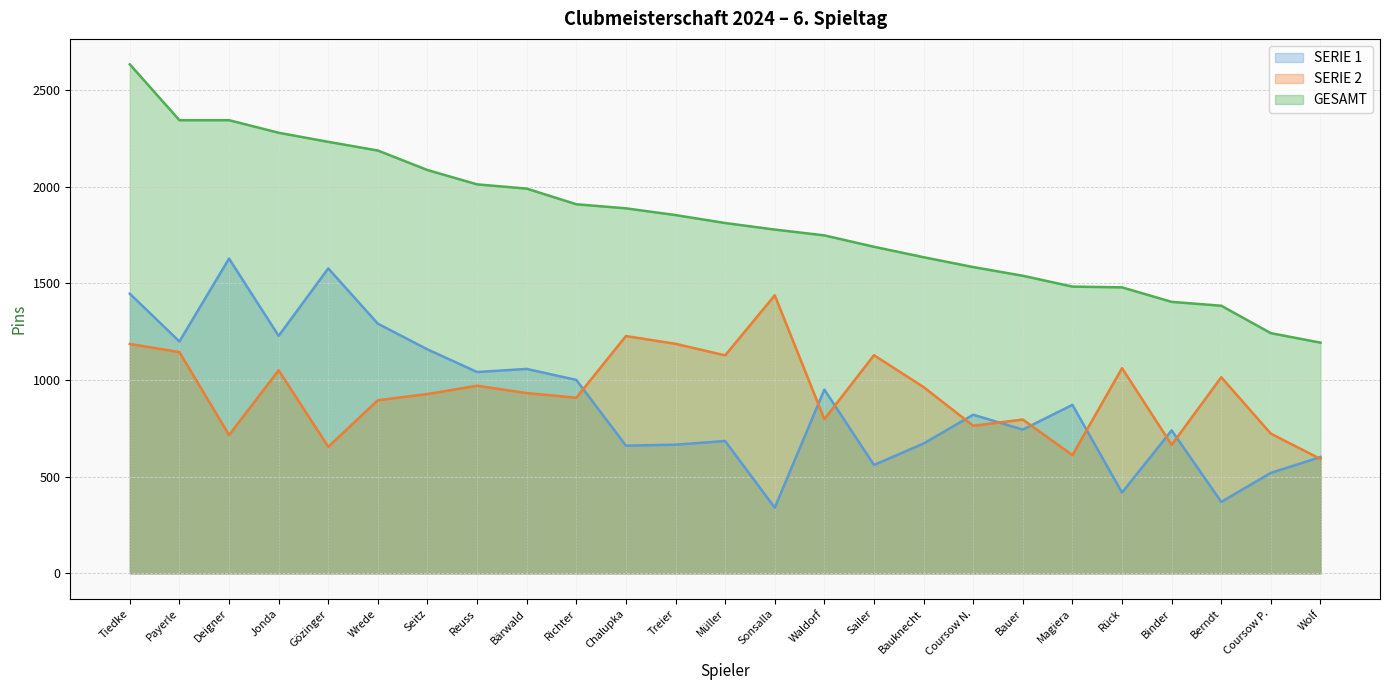

Between Richter and Berndt, which series saw the biggest shift?

SERIE 1 (line)